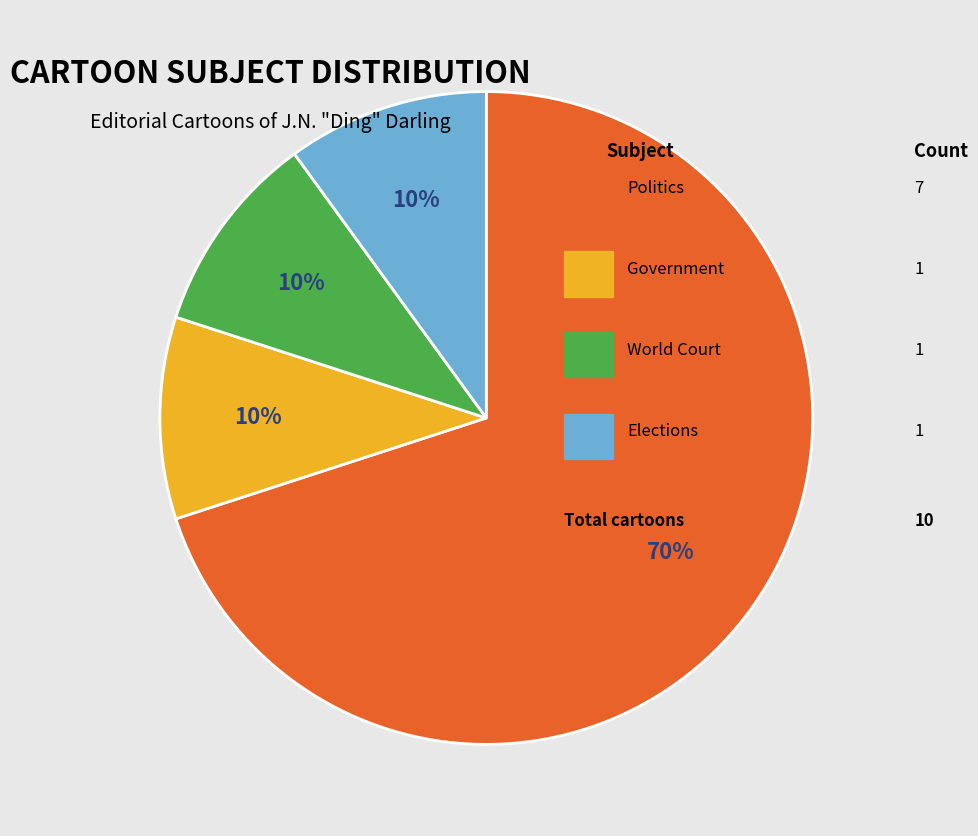

To the nearest percent, what is the average slice percentage?

25%